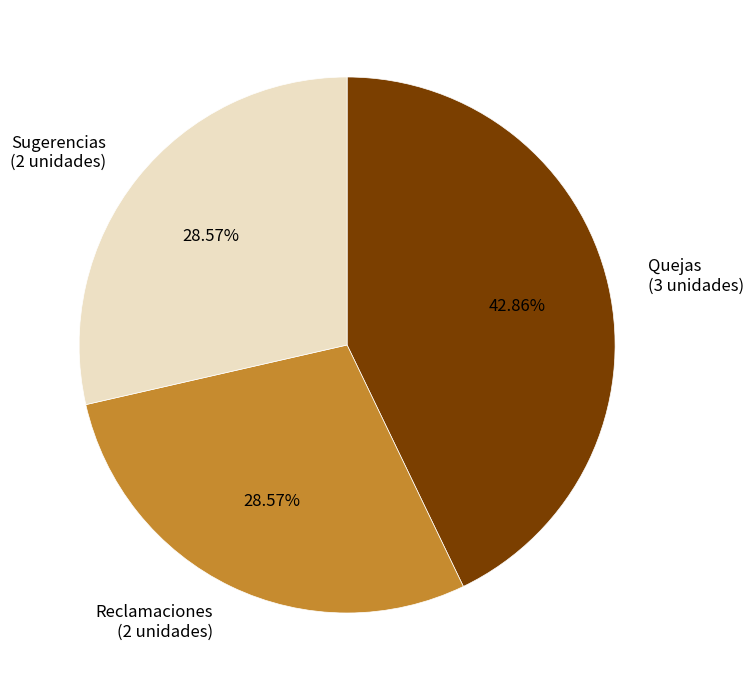

Combined, what portion of the pie is Quejas and Sugerencias?

71.4%